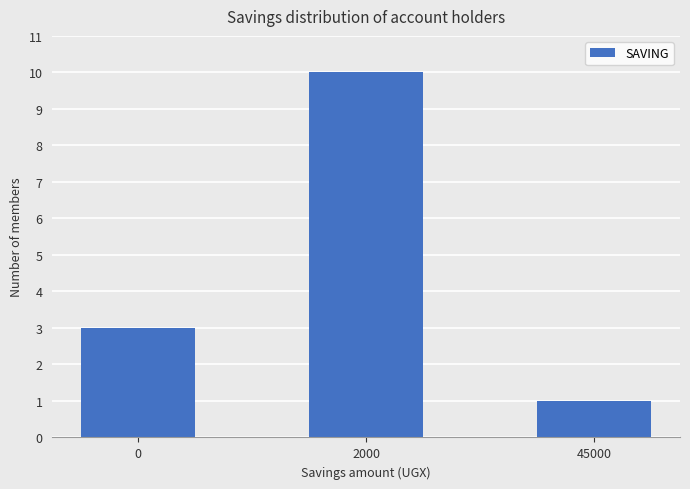

The chart shows a value of 10 at 2000. True or false?

True